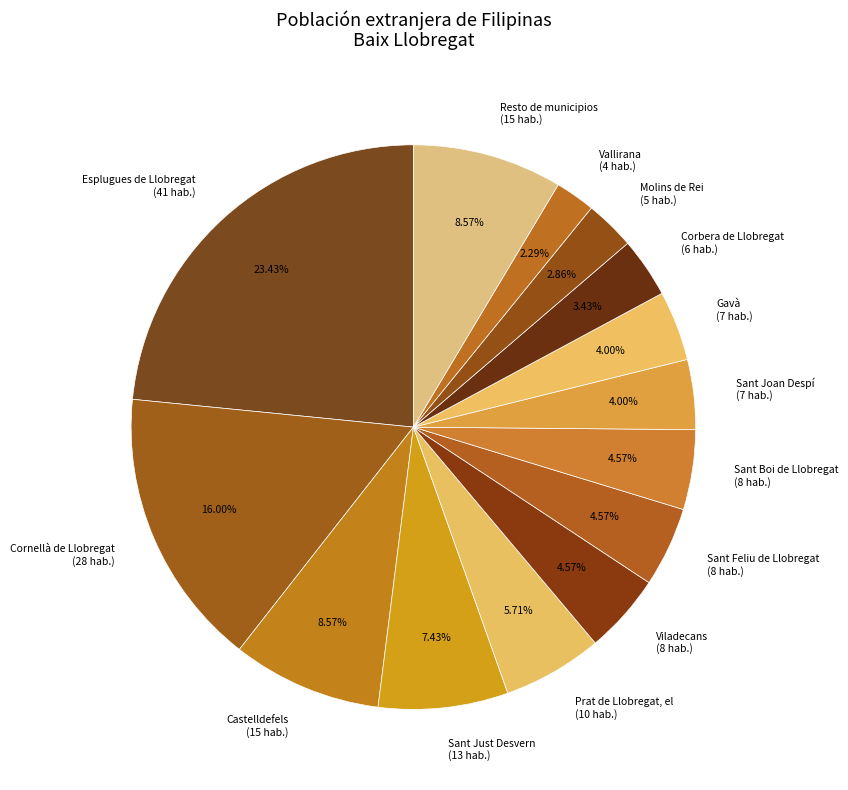

True or false: Sant Just Desvern accounts for 7% of the total.

True